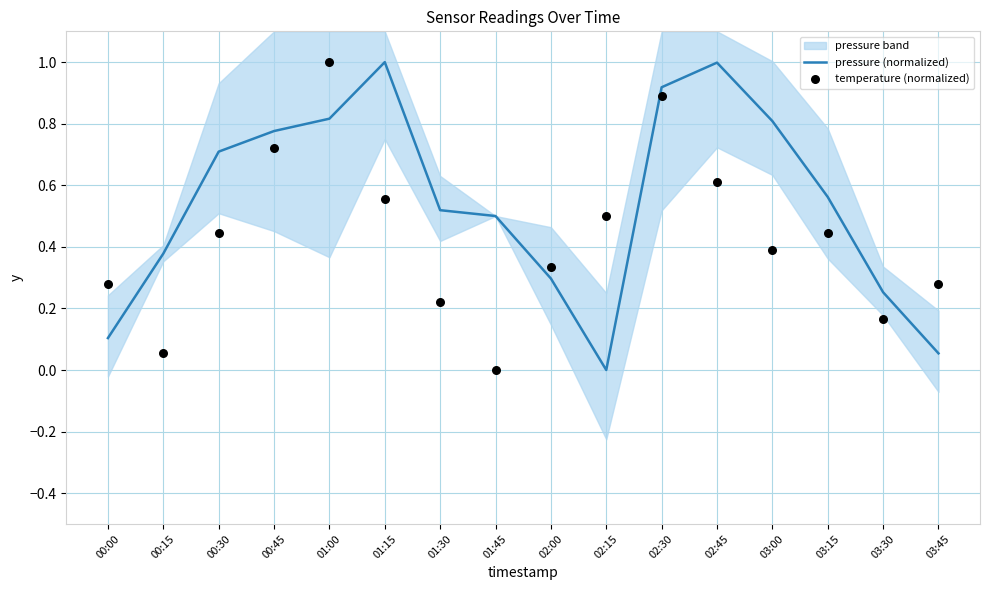

What is the total value across all series at 00:45?

1.5